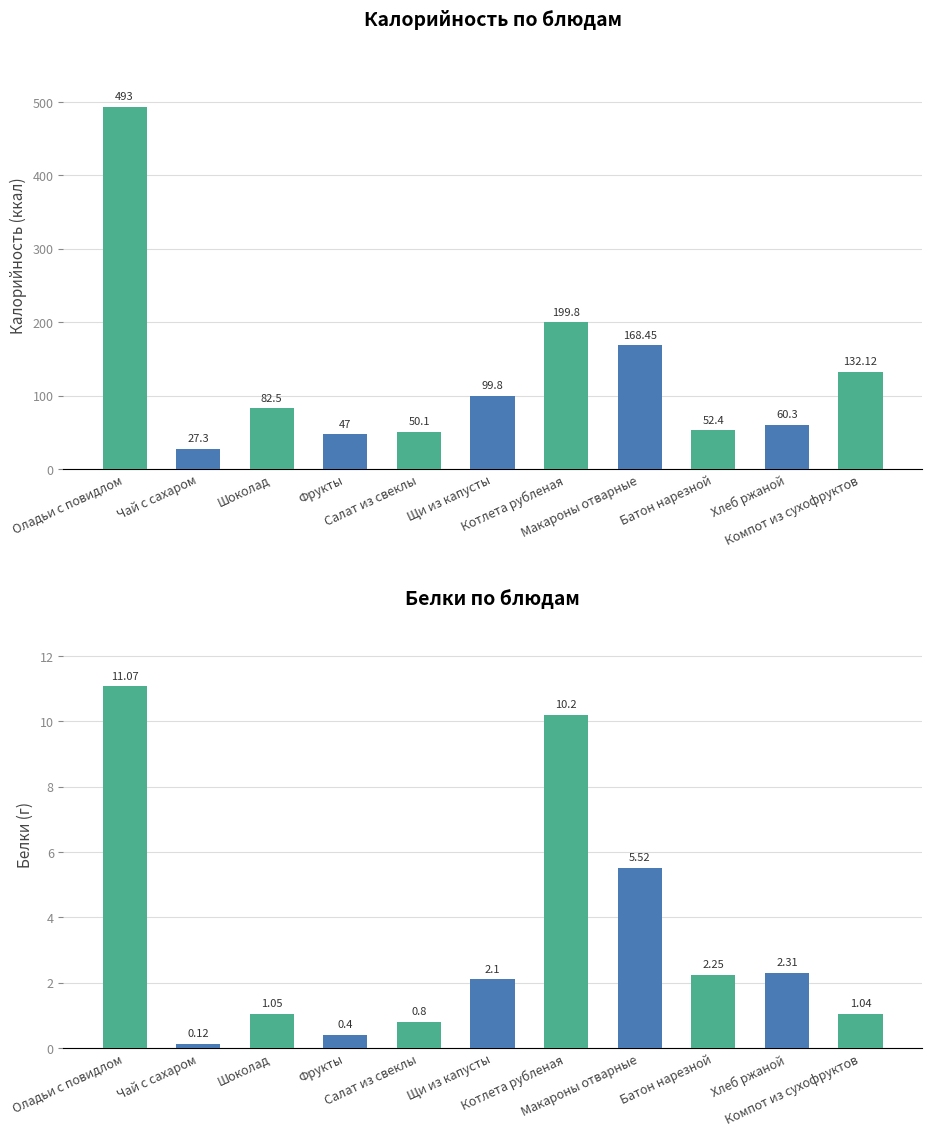

Rank the categories by Калорийность value from lowest to highest.

Чай с сахаром, Фрукты, Салат из свеклы, Батон нарезной, Хлеб ржаной, Шоколад, Щи из капусты, Компот из сухофруктов, Макароны отварные, Котлета рубленая, Оладьи с повидлом